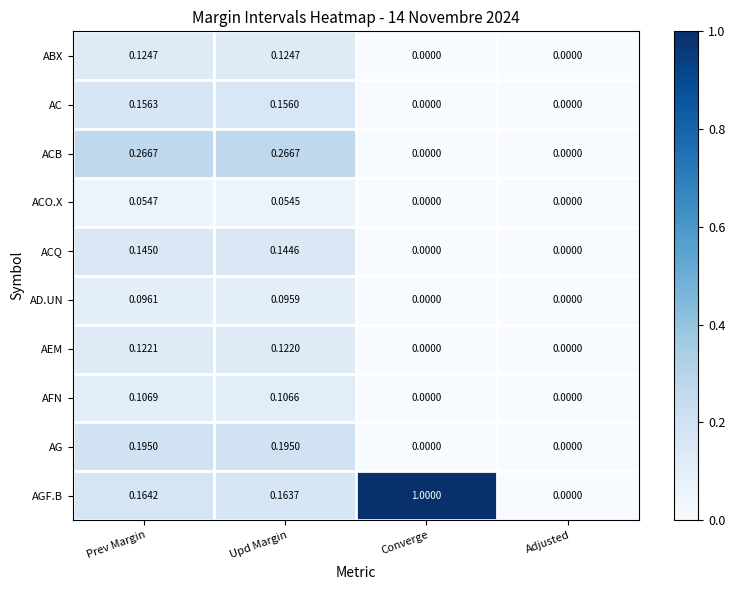

Rank the series at Upd Margin from highest to lowest value.

ACB, AG, AGF.B, AC, ACQ, ABX, AEM, AFN, AD.UN, ACO.X